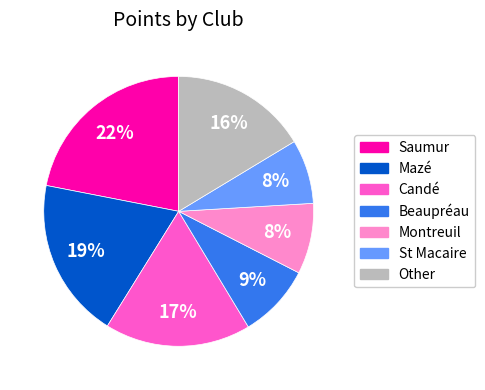

To the nearest percent, what portion does Mazé represent?

19%